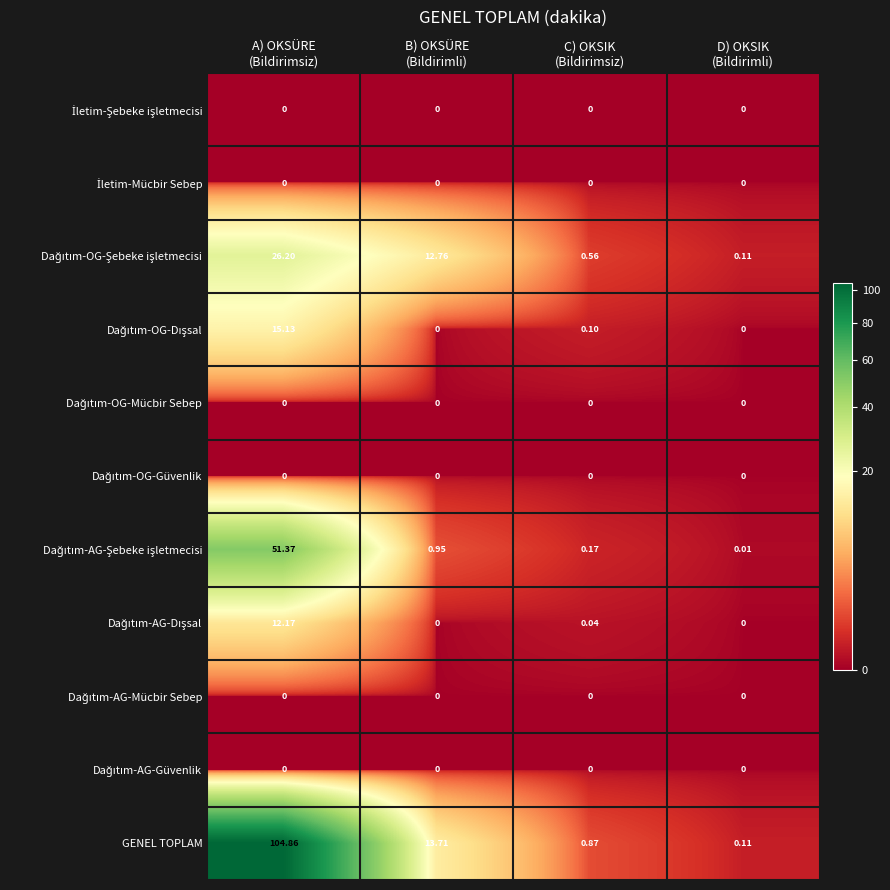

Which series has the largest total across all categories?

GENEL TOPLAM